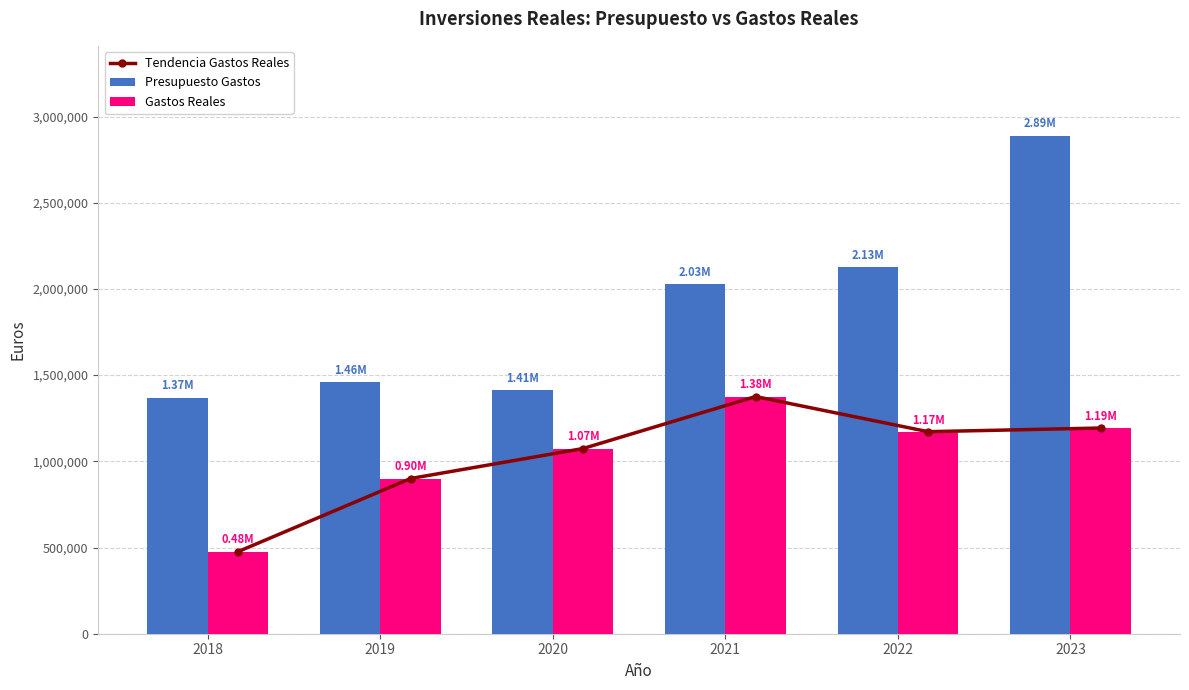

Reading left to right, list all the values displayed in this chart.

Tendencia Gastos Reales: 2018=476095.3	2019=900209.3	2020=1074287.3	2021=1375750.8	2022=1171917.4	2023=1193193.6
Presupuesto Gastos: 2018=1370000.0	2019=1460333.0	2020=1413455.0	2021=2028021.0	2022=2125006.0	2023=2890000.0
Gastos Reales: 2018=476095.3	2019=900209.3	2020=1074287.3	2021=1375750.8	2022=1171917.4	2023=1193193.6